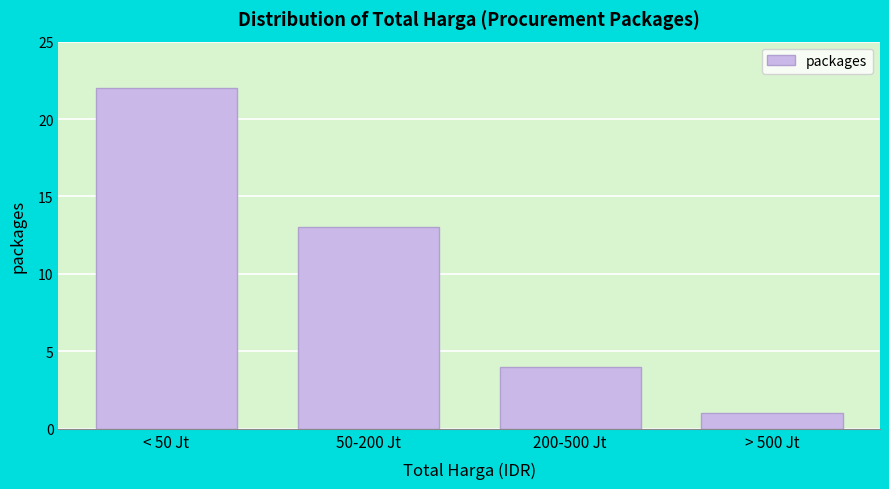

Reading right to left, extract all data points from this chart.

> 500 Jt=1	200-500 Jt=4	50-200 Jt=13	< 50 Jt=22